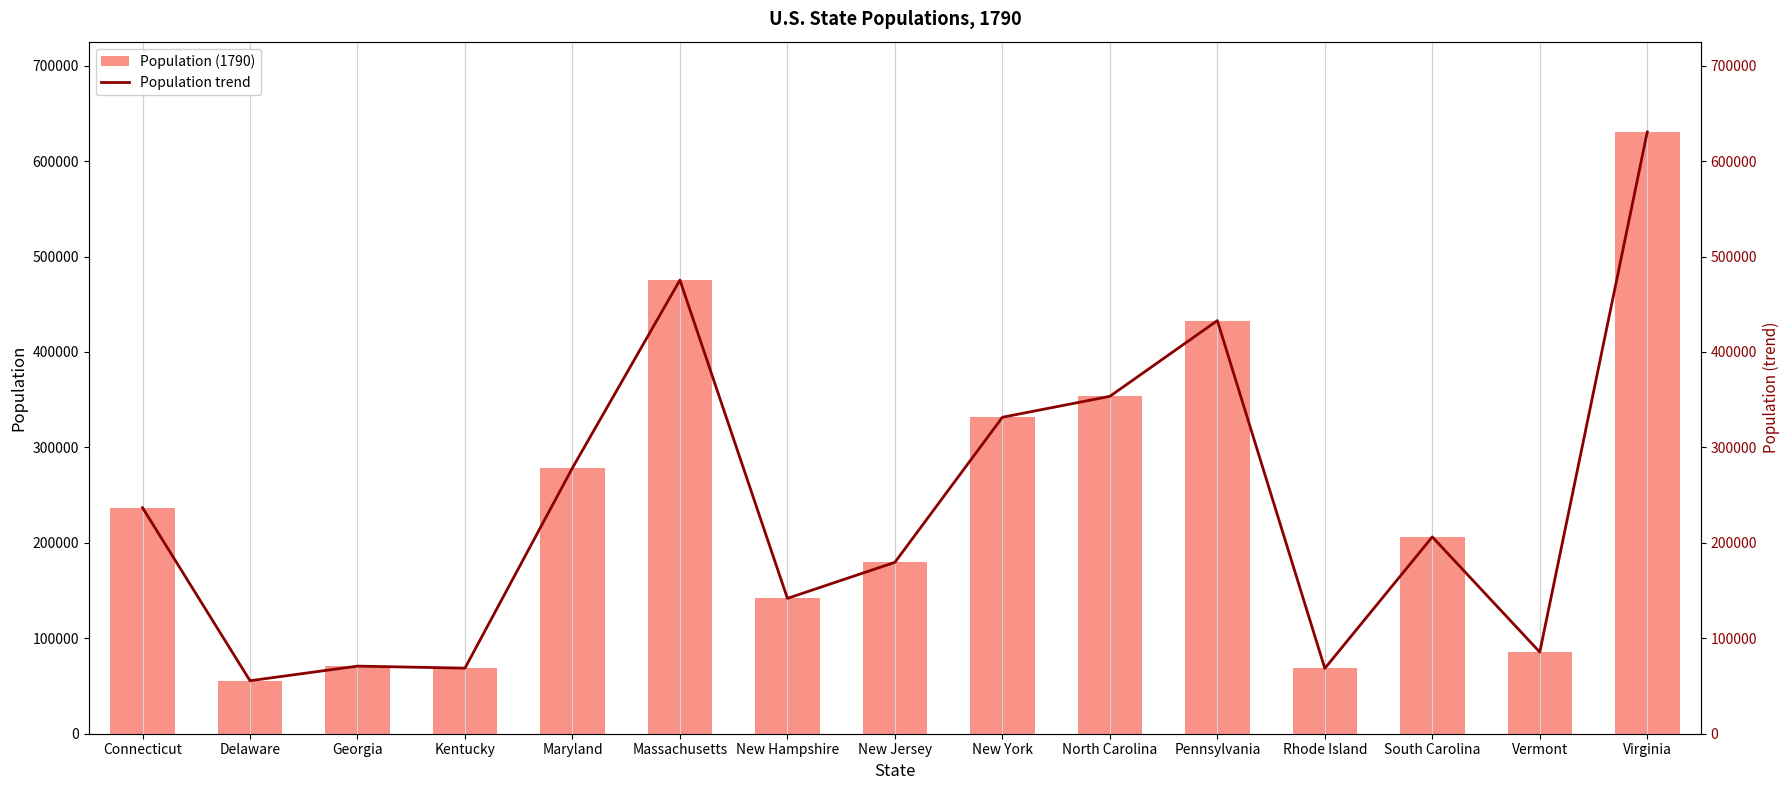

What is the label of the 12th bar from the right?

Kentucky